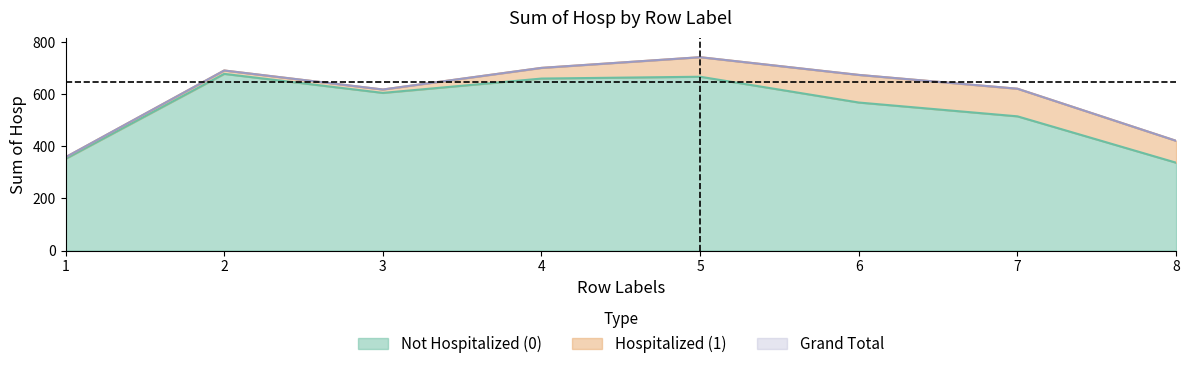

What is the difference between the second highest and minimum values in the Grand Total series?

343